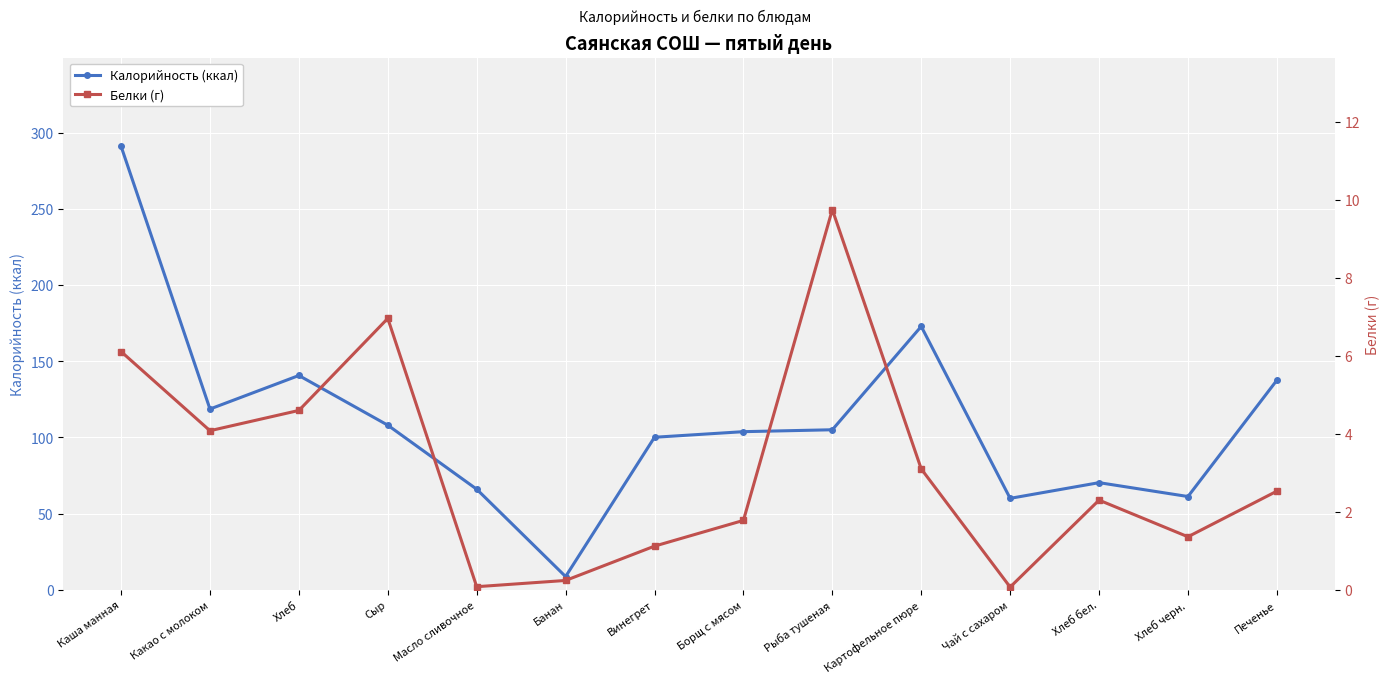

What is the lowest value of the Белки (г) series?

0.1